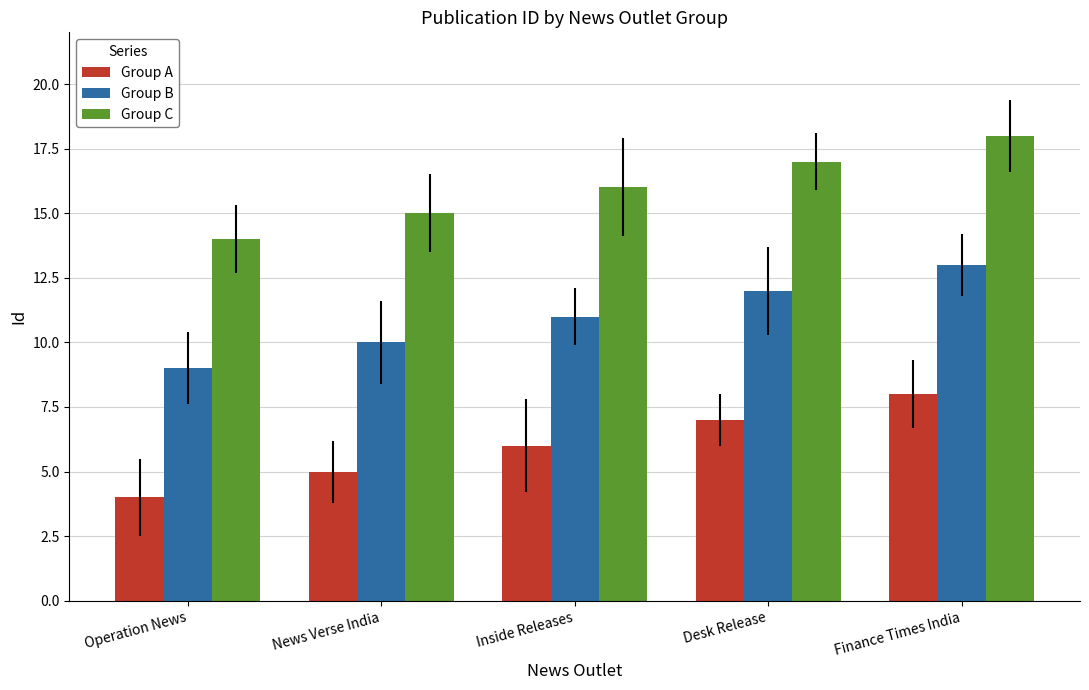

What is the difference between the Group C values at Finance Times India and Inside Releases?

2